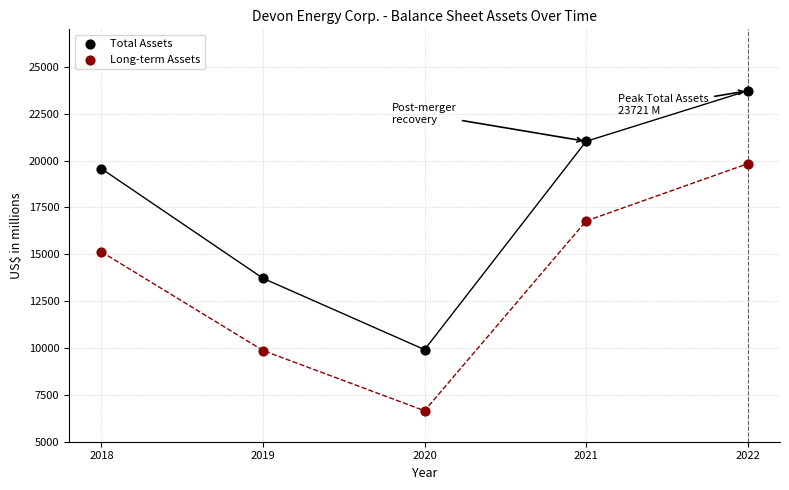

Across all data points, what is the range of X values (max minus min)?

4